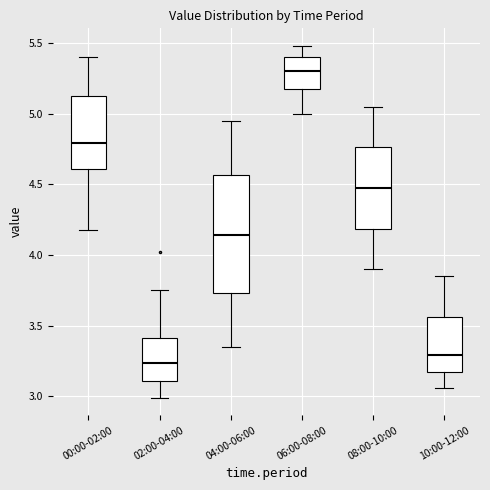

Which box has the lowest median line?

02:00-04:00